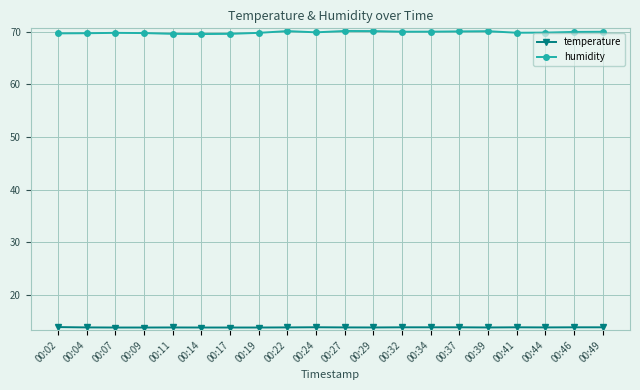

What is the value of the humidity point at the 1st from the left?

69.7